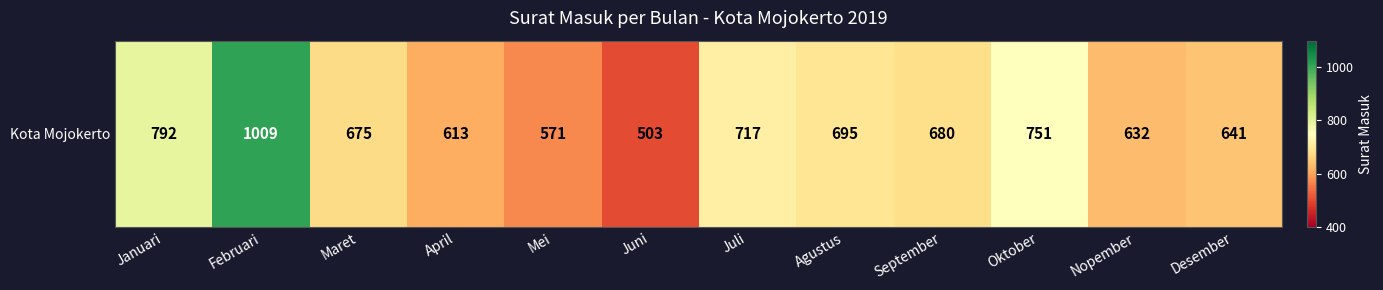

The chart shows a value of 632 at Nopember. True or false?

True